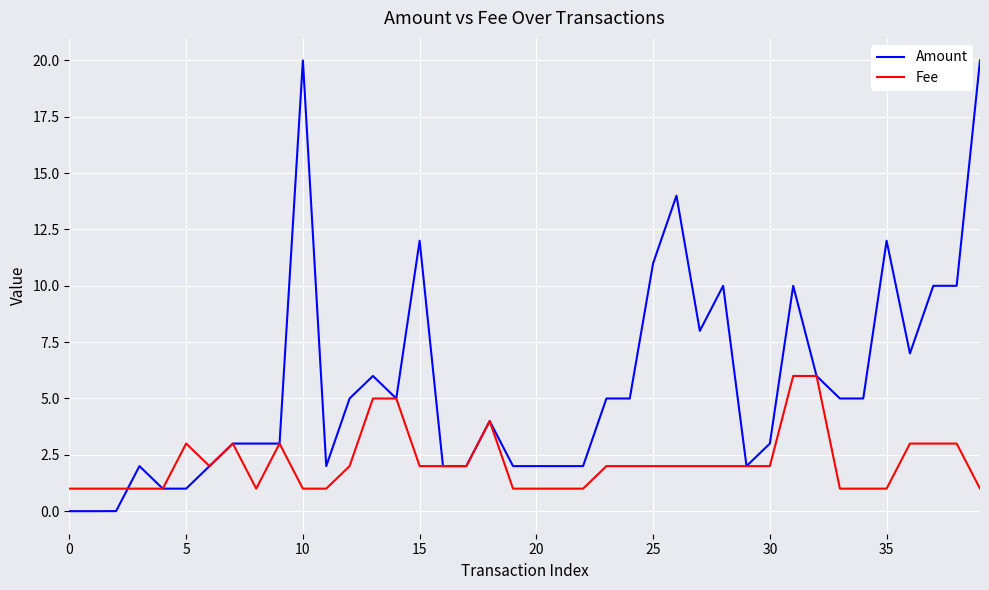

What is the maximum value shown in the chart?

20.0